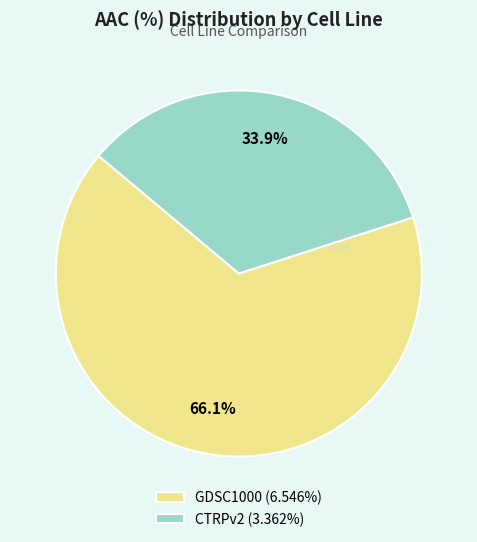

What percentage is the CTRPv2 slice, to the nearest percent?

34%